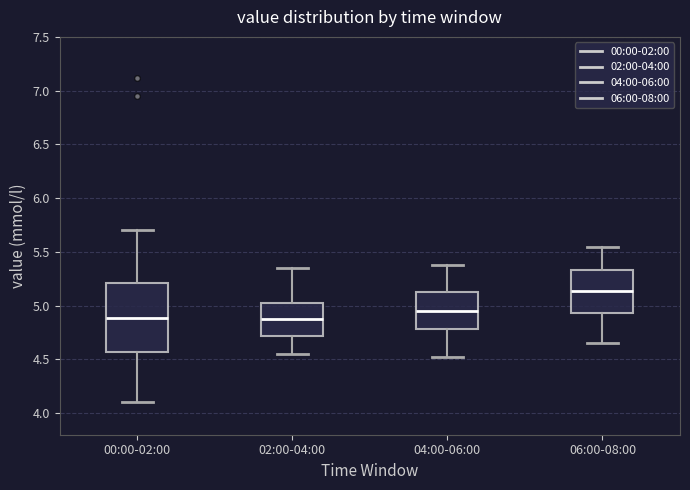

Reading left to right, read every box against the y-axis: the position of its median line, the range the box covers, and the ends of its whiskers. The values are not printed on the chart, so give them approximately, as read against the axis.

00:00-02:00: median 4.90, box 4.55 to 5.20, whiskers 4.10 to 5.70
02:00-04:00: median 4.90, box 4.70 to 5.05, whiskers 4.55 to 5.35
04:00-06:00: median 4.95, box 4.80 to 5.15, whiskers 4.50 to 5.40
06:00-08:00: median 5.15, box 4.95 to 5.35, whiskers 4.65 to 5.55